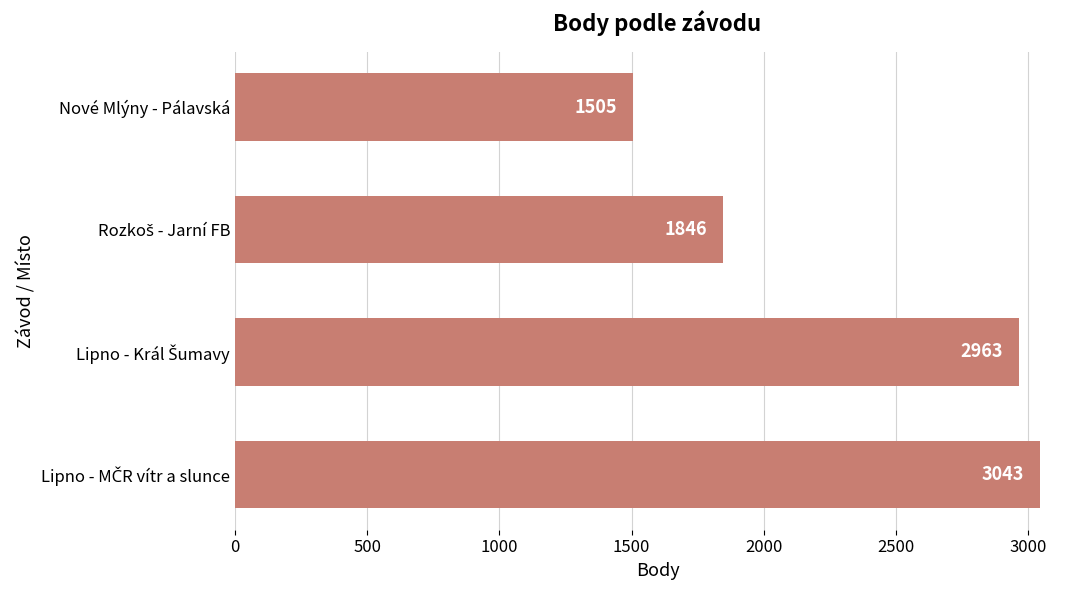

Is it true that the value at Nové Mlýny - Pálavská is 512?

False